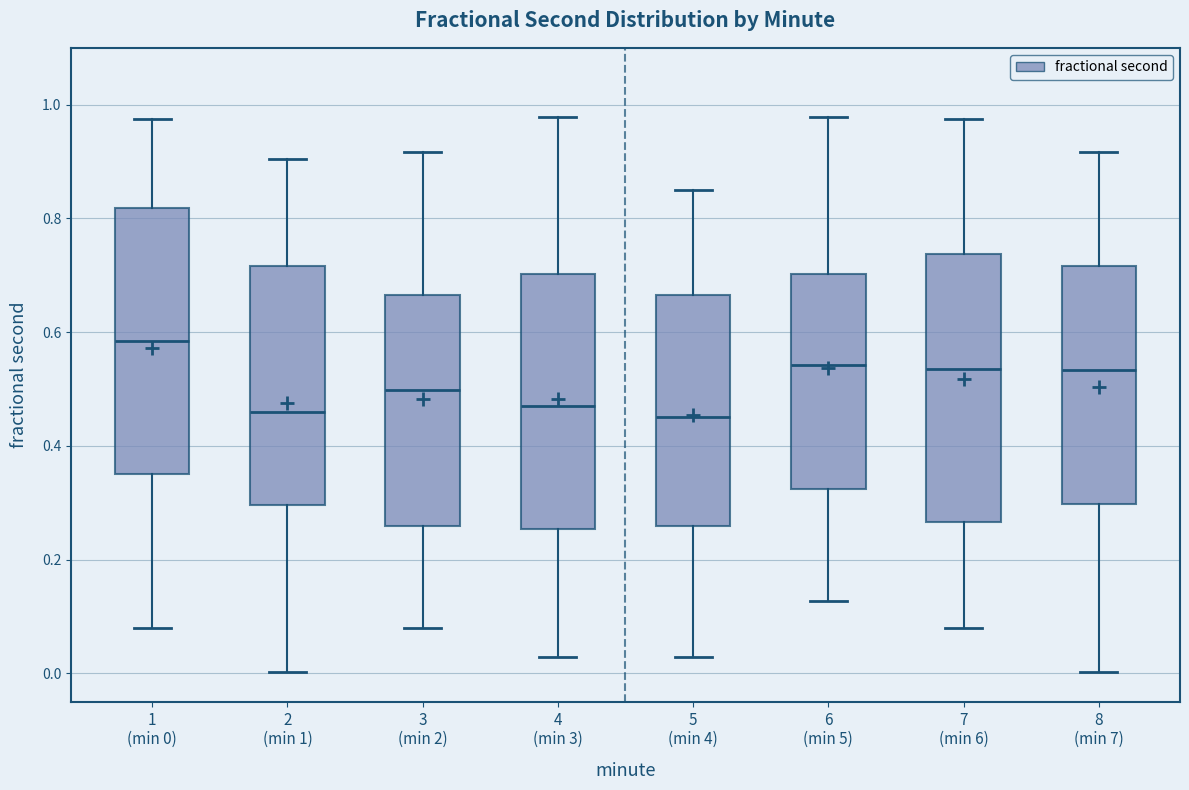

Reading left to right, transcribe this box plot: for each box, give where its median line is, the range the box spans, and where its two whiskers end, as read against the y-axis. The values are not printed on the chart, so give them approximately, as read against the axis.

1 (min 0): median 0.58, box 0.34 to 0.82, whiskers 0.08 to 0.98
2 (min 1): median 0.46, box 0.30 to 0.72, whiskers 0.00 to 0.90
3 (min 2): median 0.50, box 0.26 to 0.66, whiskers 0.08 to 0.92
4 (min 3): median 0.48, box 0.26 to 0.70, whiskers 0.02 to 0.98
5 (min 4): median 0.46, box 0.26 to 0.66, whiskers 0.02 to 0.86
6 (min 5): median 0.54, box 0.32 to 0.70, whiskers 0.12 to 0.98
7 (min 6): median 0.54, box 0.26 to 0.74, whiskers 0.08 to 0.98
8 (min 7): median 0.54, box 0.30 to 0.72, whiskers 0.00 to 0.92